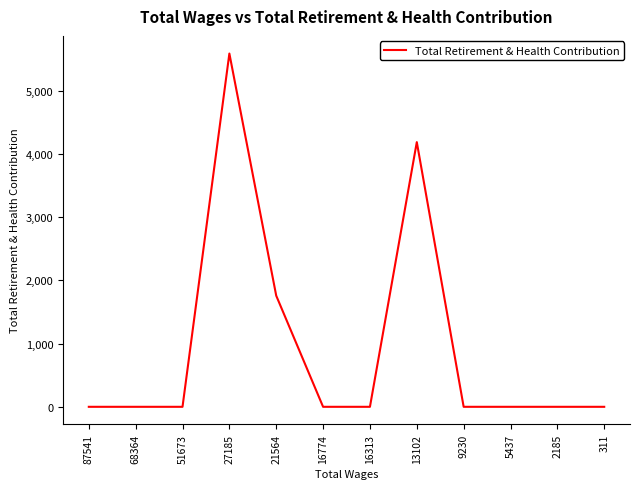

Reading right to left, list all the values displayed in this chart.

311=0	2185=0	5437=0	9230=0	13102=4188	16313=0	16774=0	21564=1758	27185=5589	51673=0	68364=0	87541=0